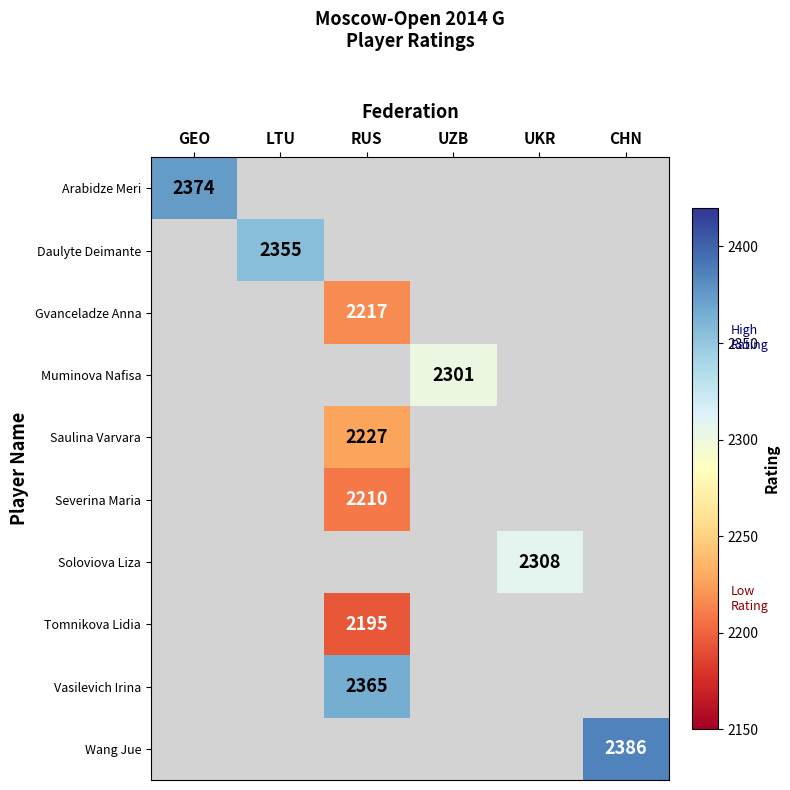

Is it true that Saulina Varvara equals 2960 at RUS?

False